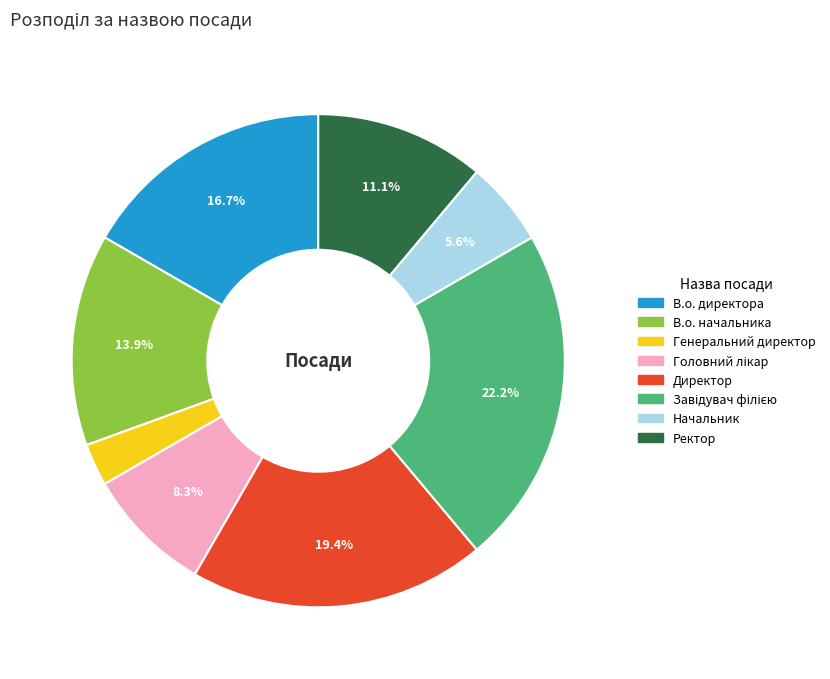

To the nearest percent, what is the difference between the largest and smallest slice percentages?

19%